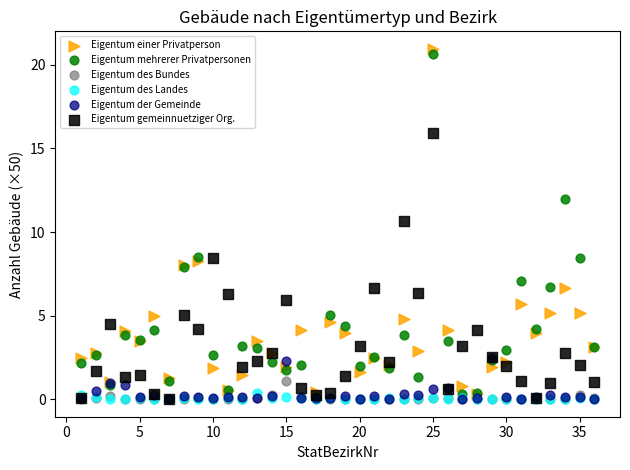

Across all series, what Y value is closest to 10?

10.6